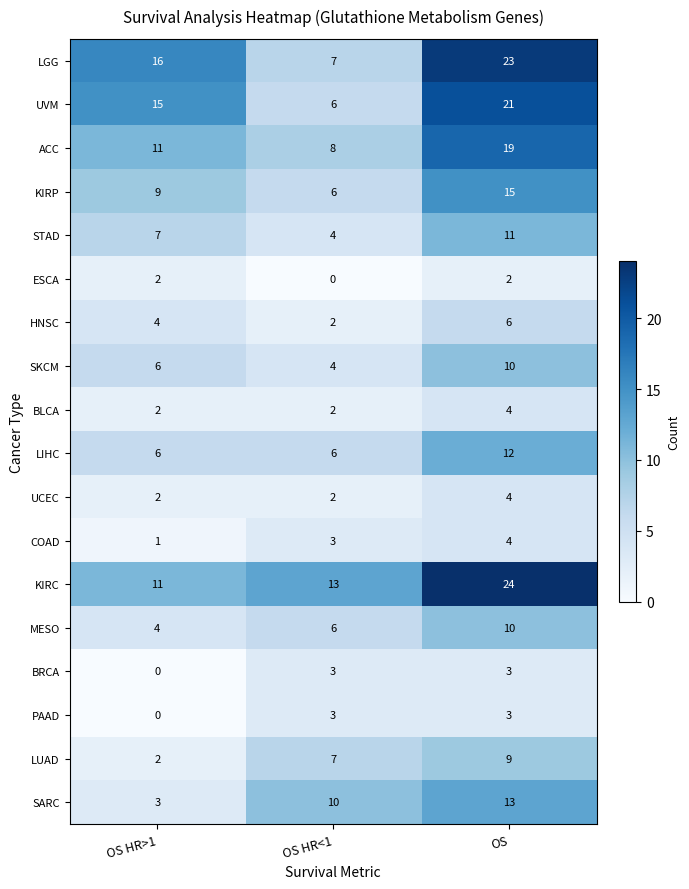

The UVM series shows 6 at OS. True or false?

False